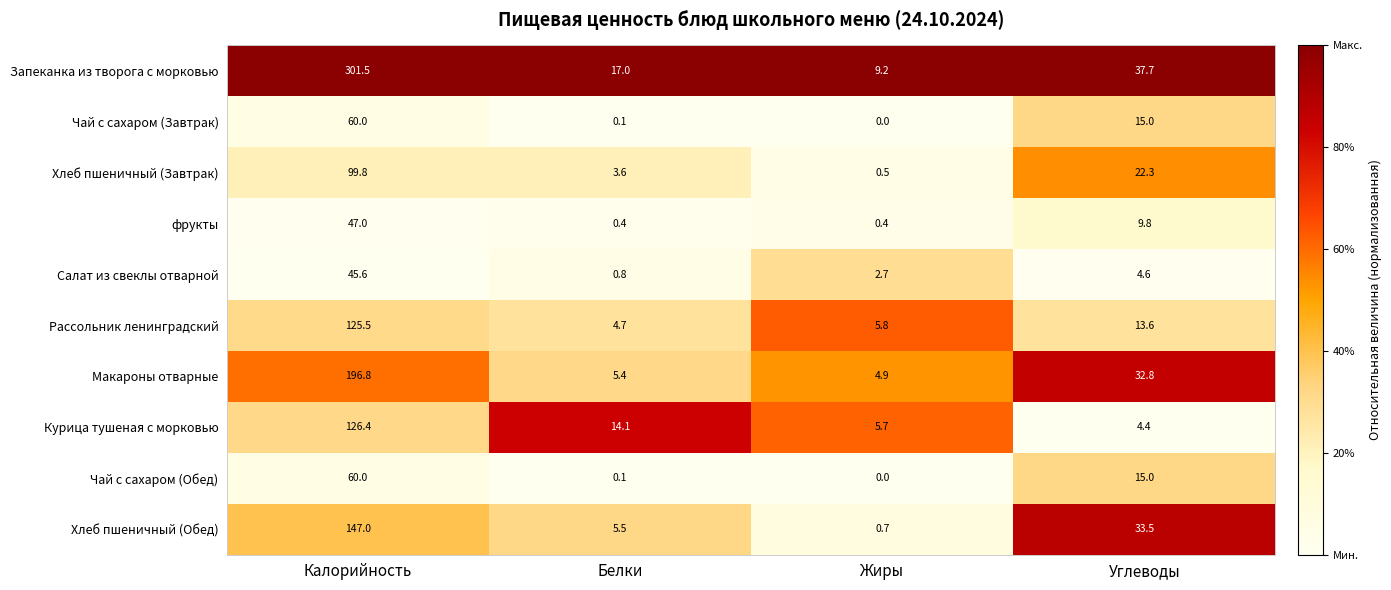

What is the spread (max minus min) of values at Углеводы?

33.3